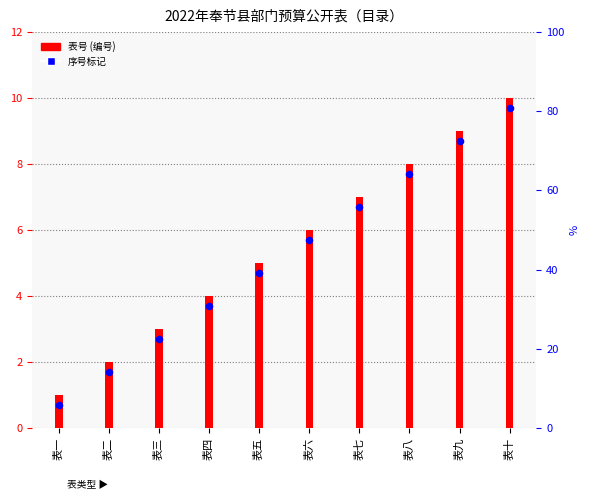

Which series has the widest spread of Y values?

表号 (编号)